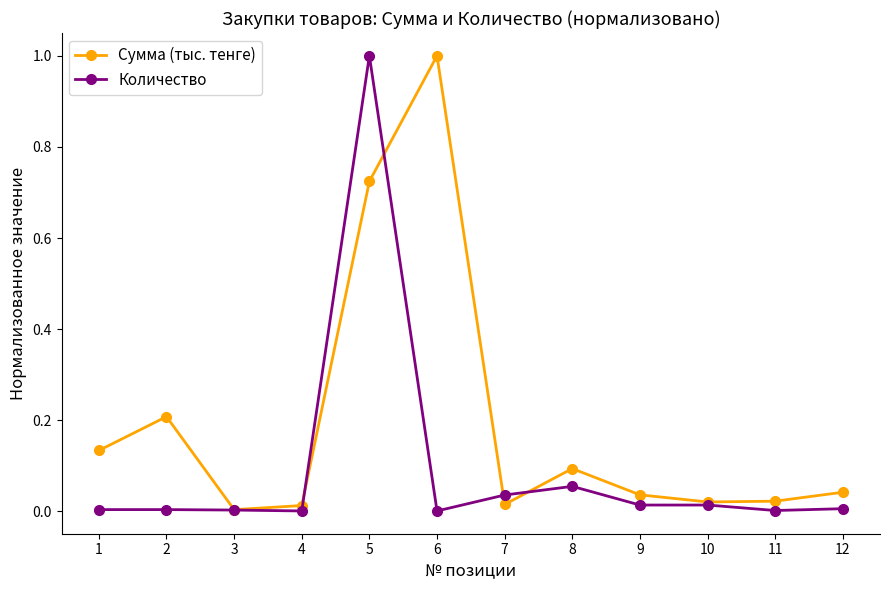

True or false: Сумма (тыс. тенге) and Количество intersect in this chart.

True